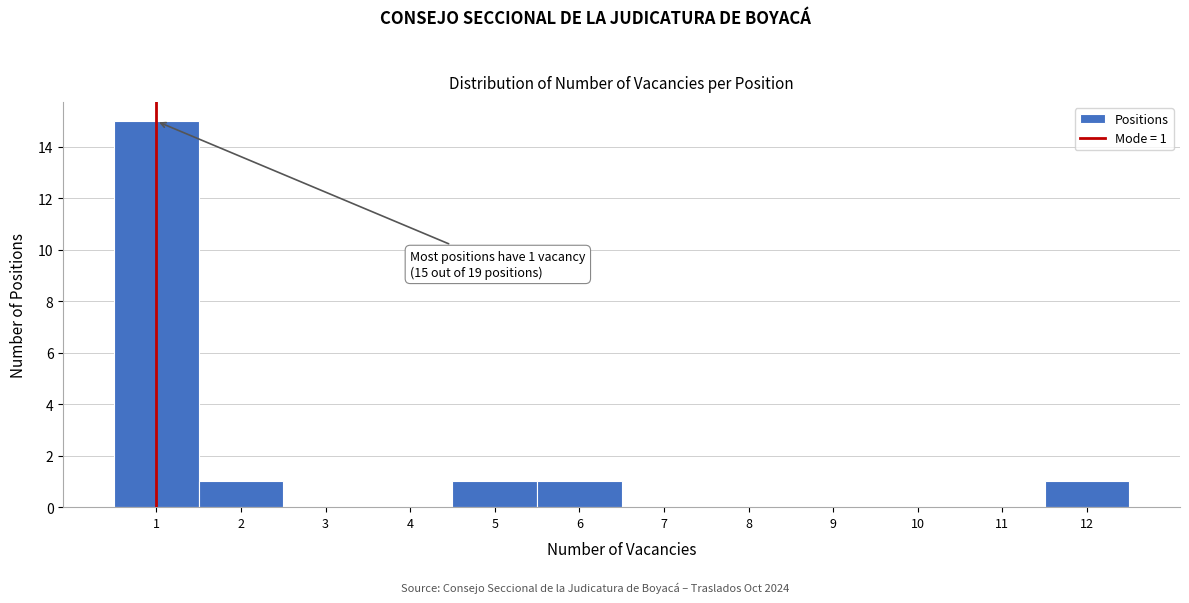

Over which range of the x-axis is the bar tallest?

0.5 to 1.5